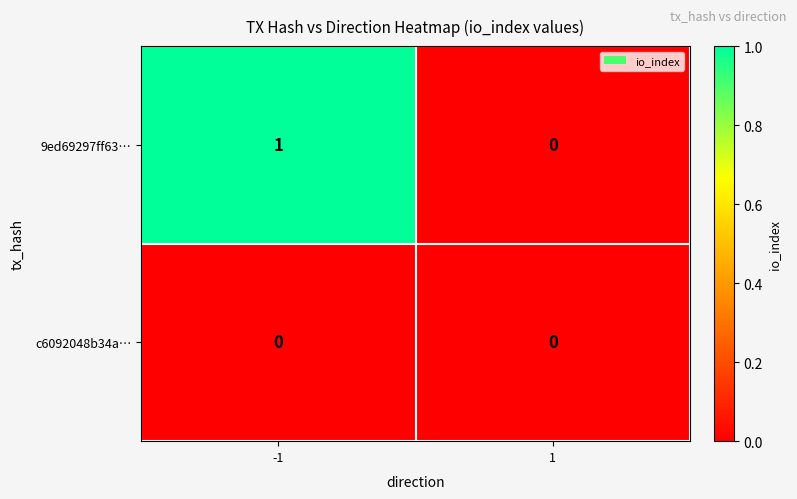

Between -1 and 1, which series saw the biggest shift?

9ed69297ff63…